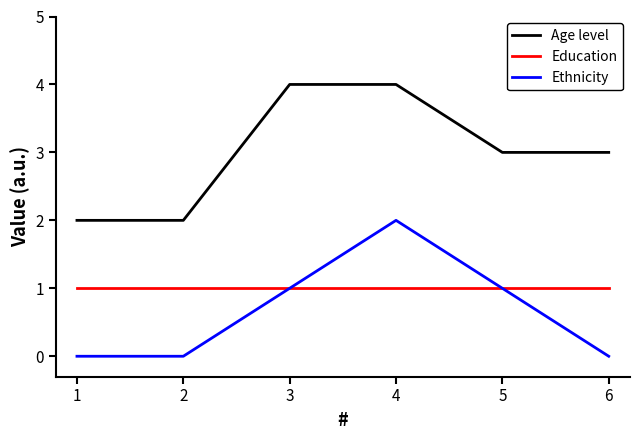

What is the sum of the Ethnicity values at 4 and 2?

2